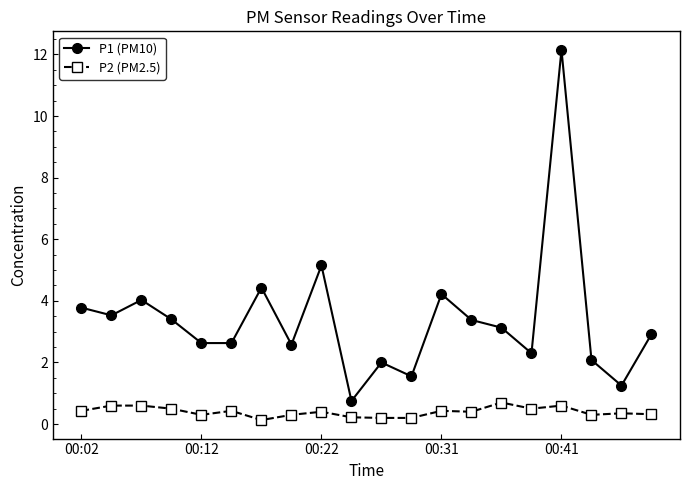

What is the value of the P2 (PM2.5) point at the 3rd from the left?

0.6